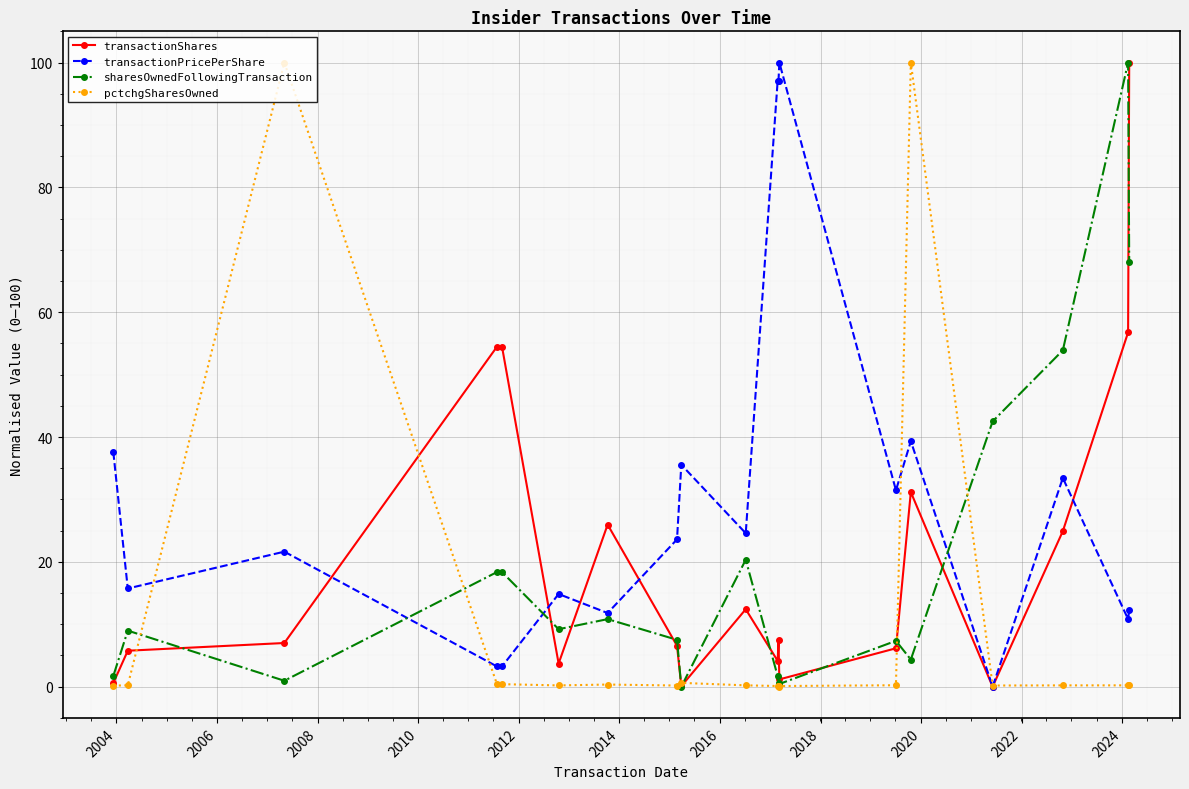

Which series has the largest total across all categories?

transactionPricePerShare